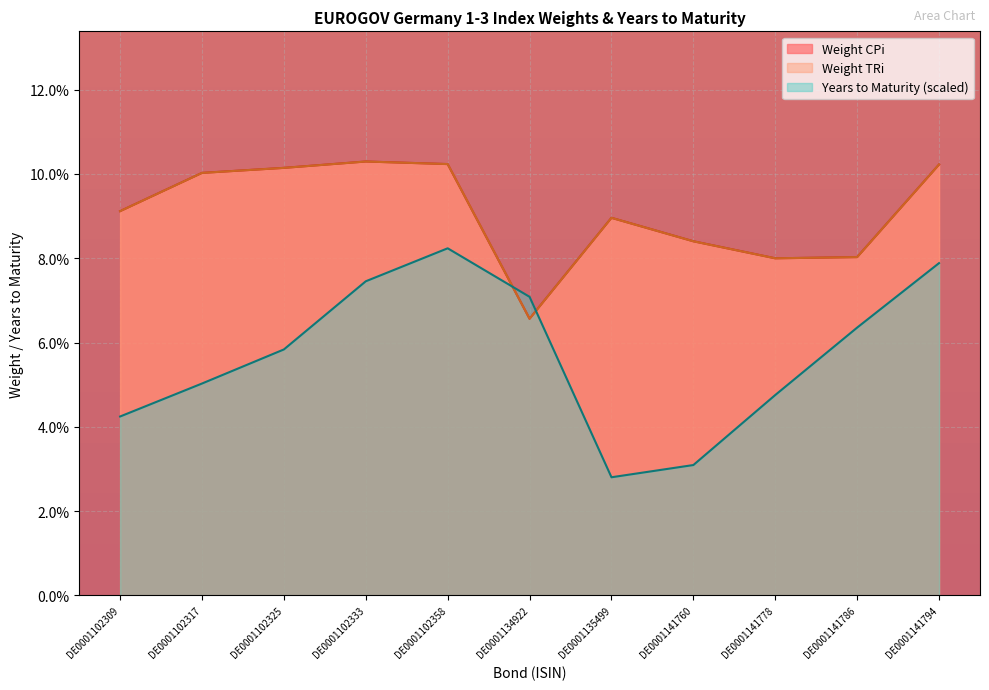

What are all the series names shown in the legend?

Weight CPi, Weight TRi, Years to Maturity